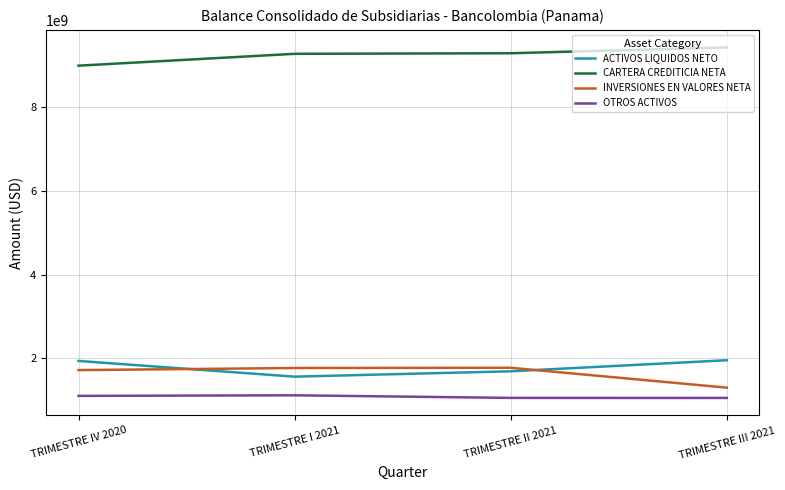

Which category has the highest value across all series?

TRIMESTRE III 2021